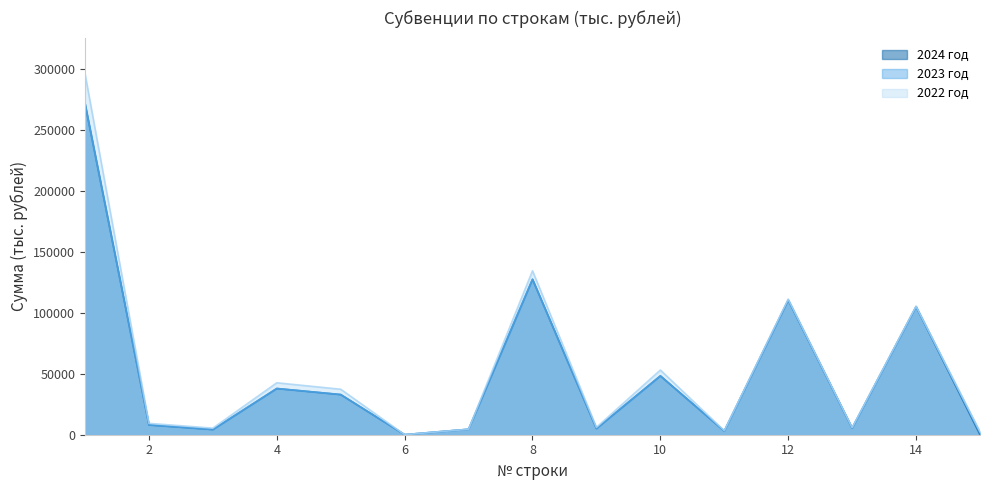

Which series has the largest total across all categories?

2022 год